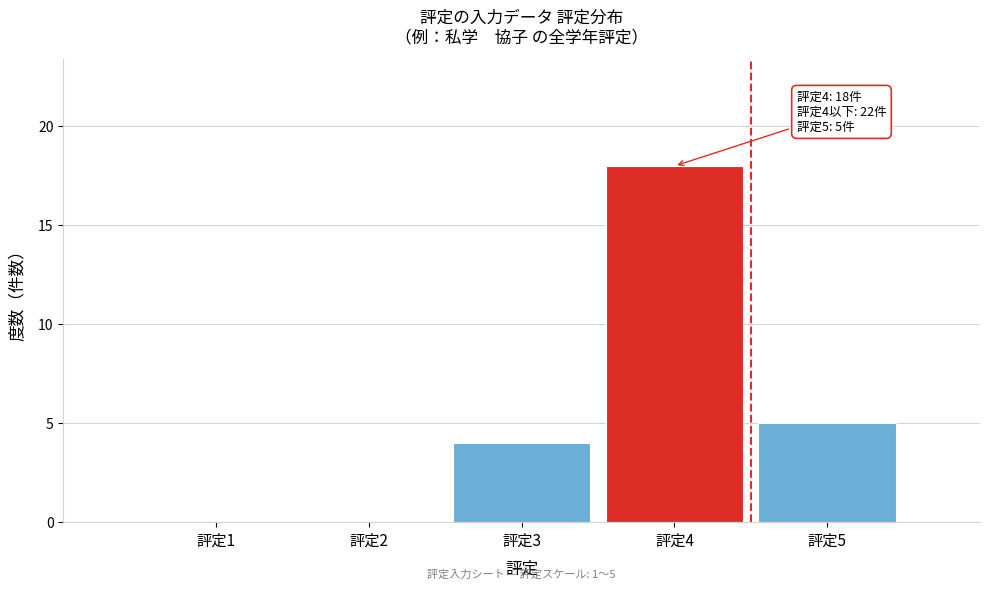

Reading left to right, list all the values displayed in this chart.

評定1=0	評定2=0	評定3=4	評定4=18	評定5=5